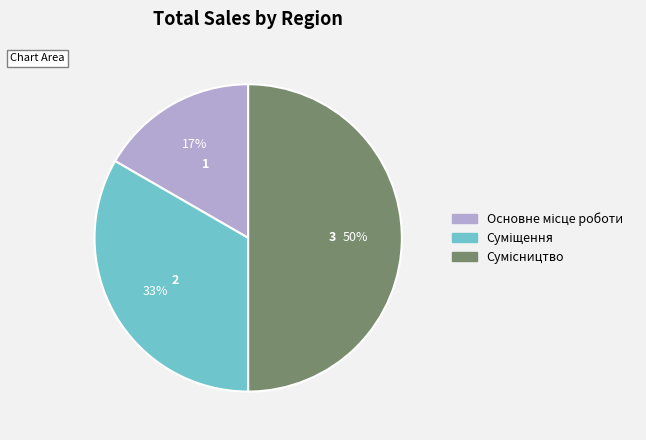

How many segments does this pie chart have?

3